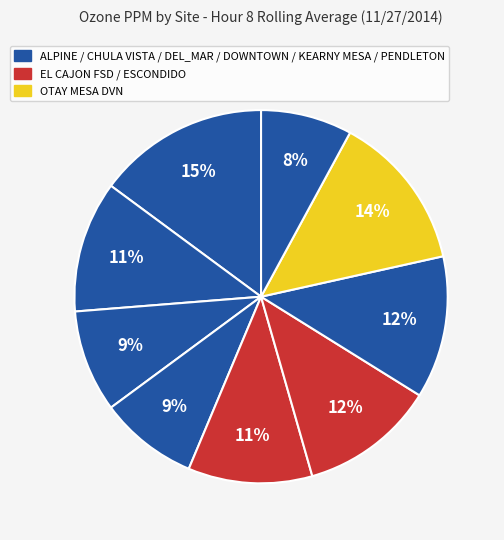

Count the number of slices in the pie.

9